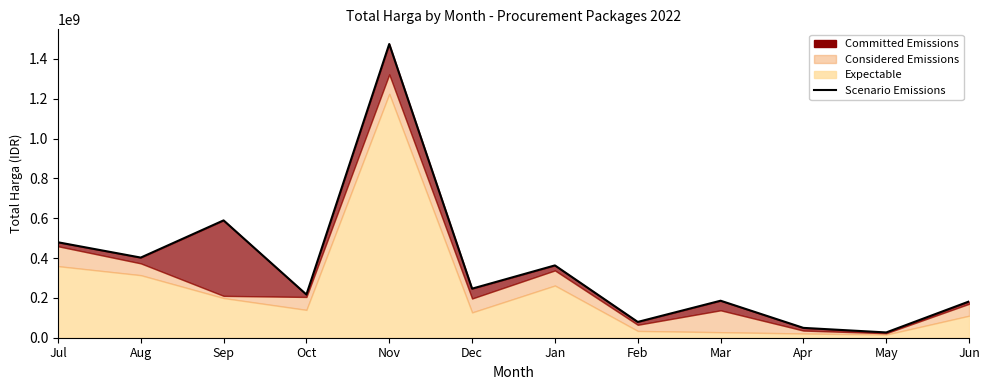

How many data points are less than 246478000?

6